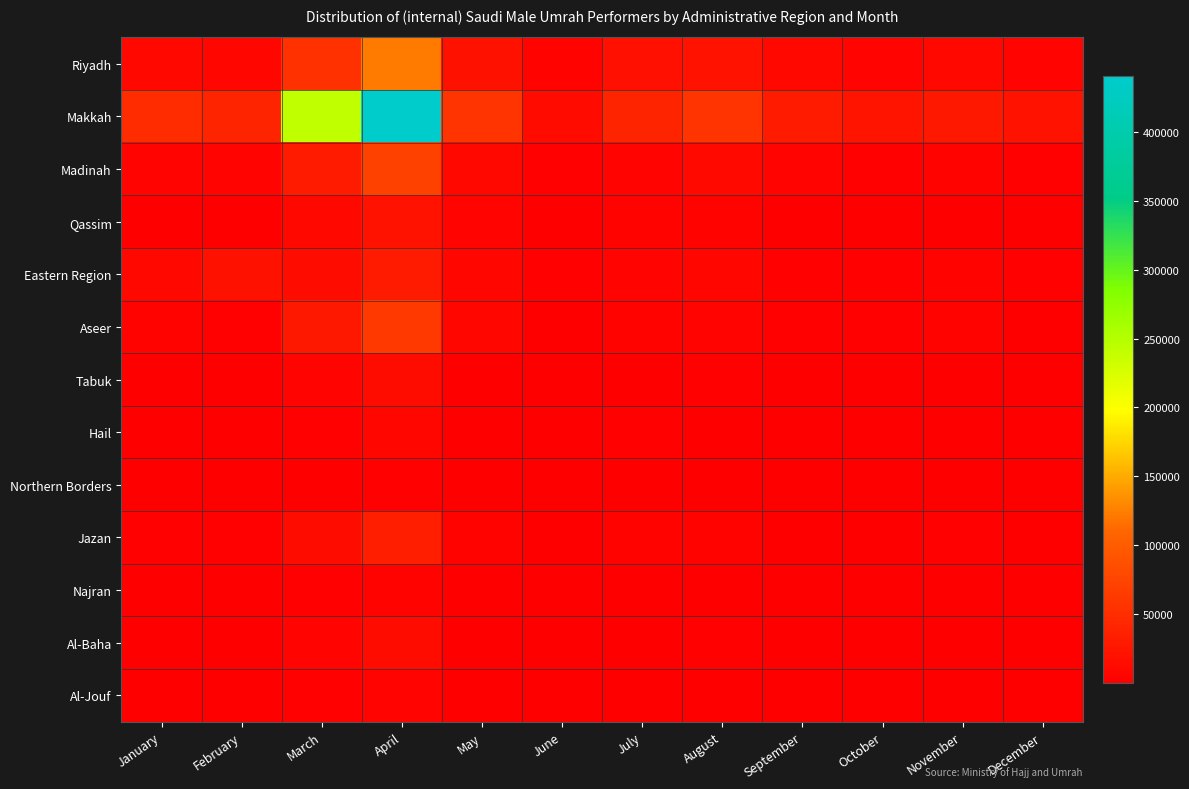

Which has a higher value, May or July?

May